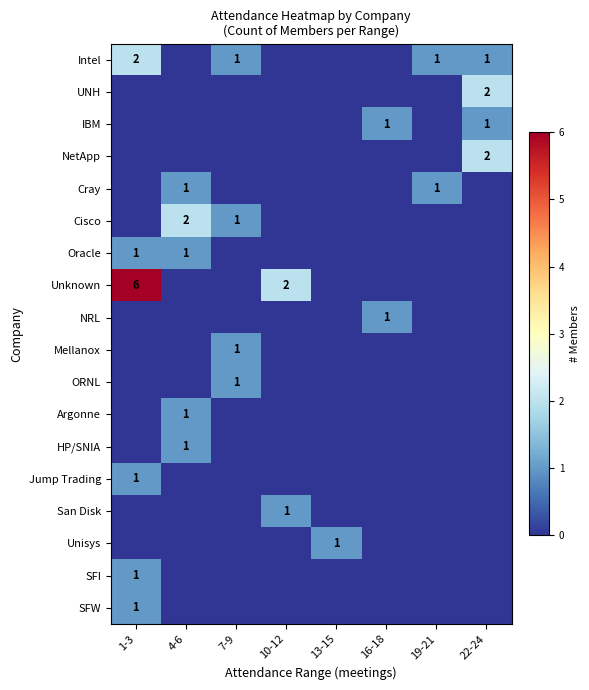

The Unisys series shows 1 at 13-15. True or false?

True